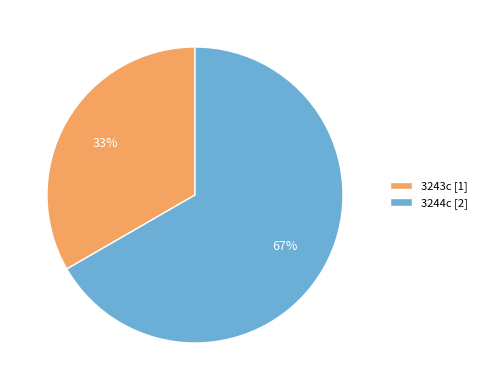

The 3244c [2] slice represents 67% of the pie. True or false?

True